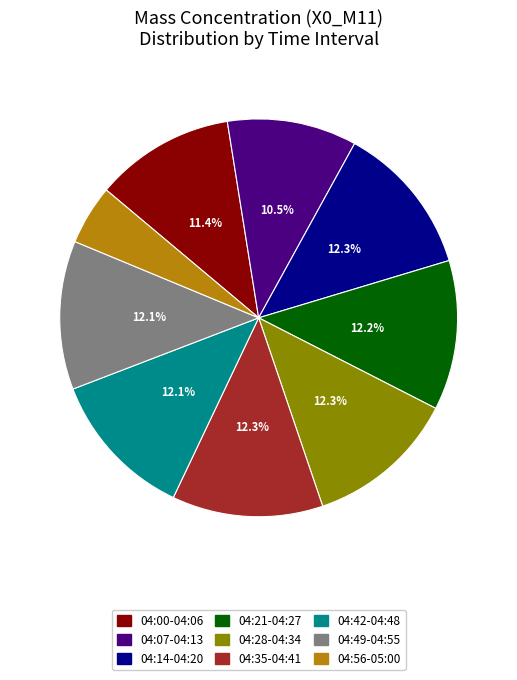

Is there a majority slice in this chart?

No